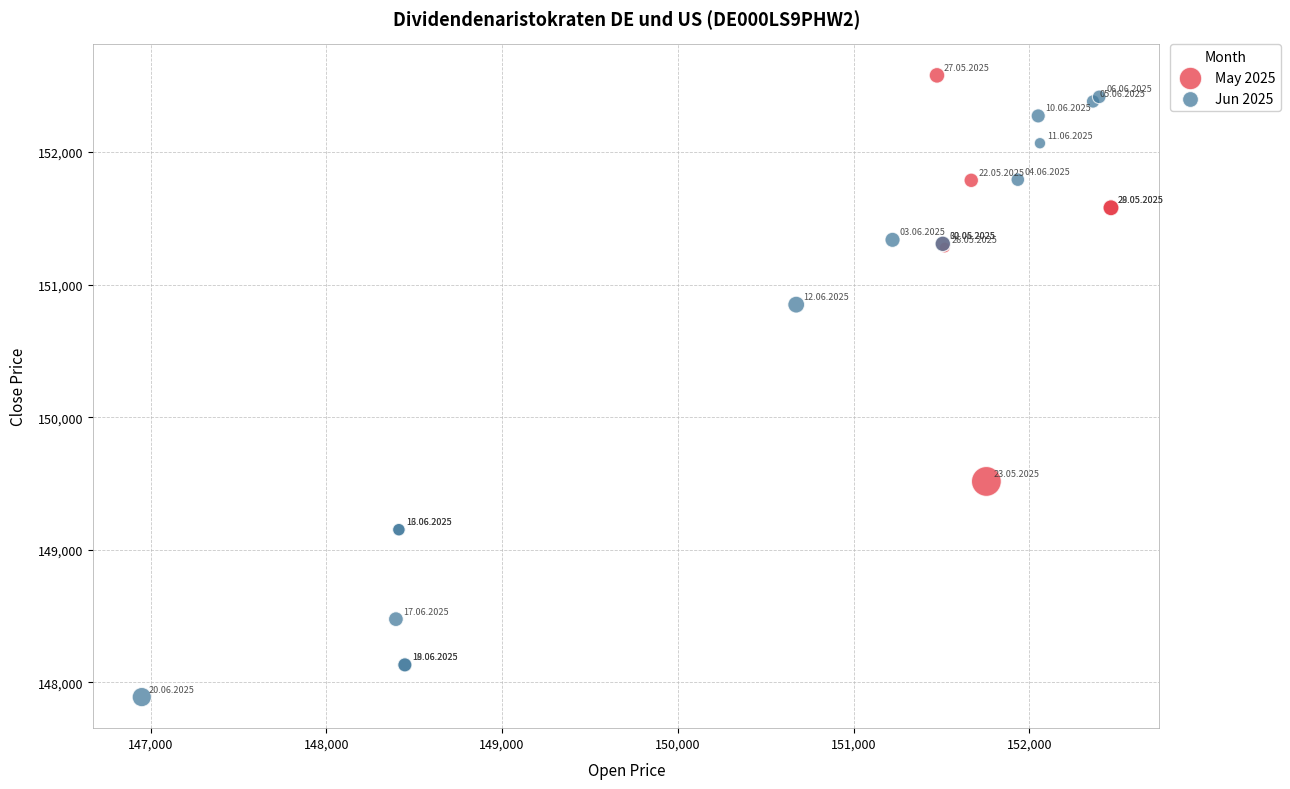

Which series contains the highest Y value?

May 2025